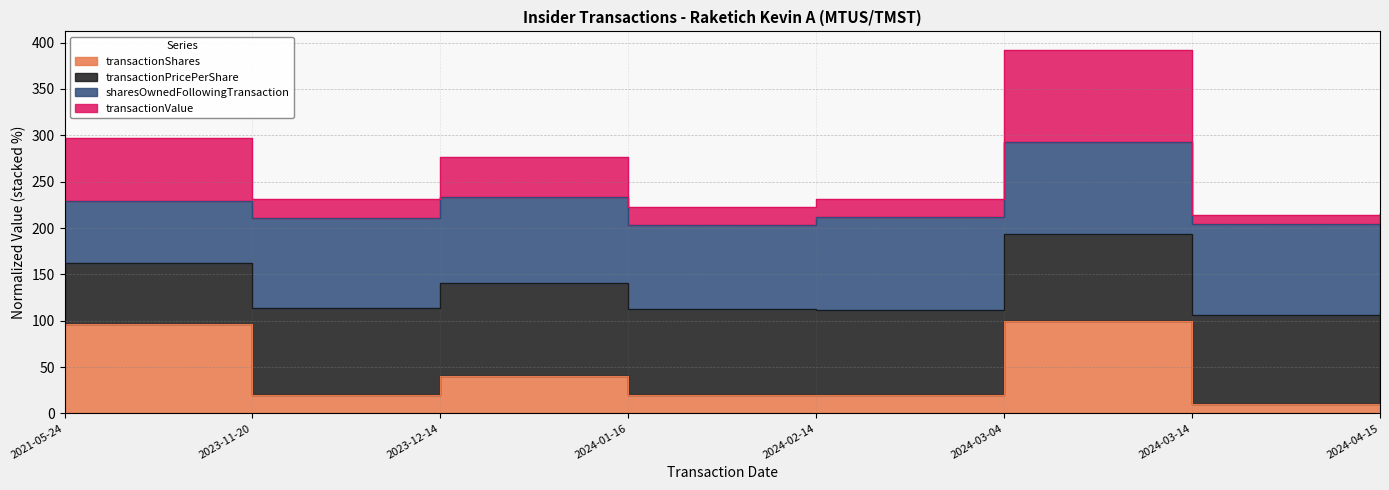

At which category is the sum across all series the highest?

2024-03-04